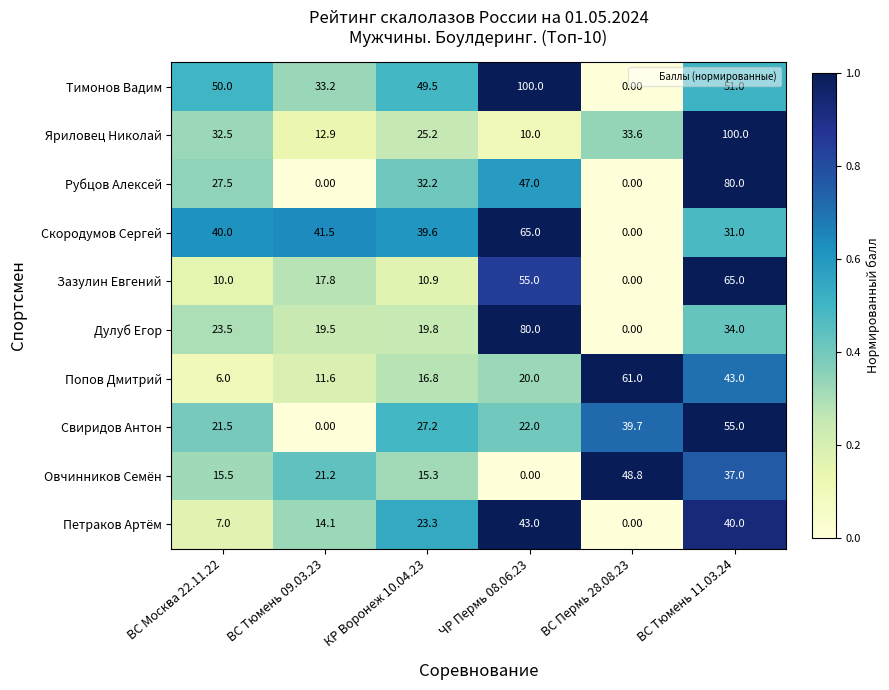

What is the average value of the Попов Дмитрий series?

26.4